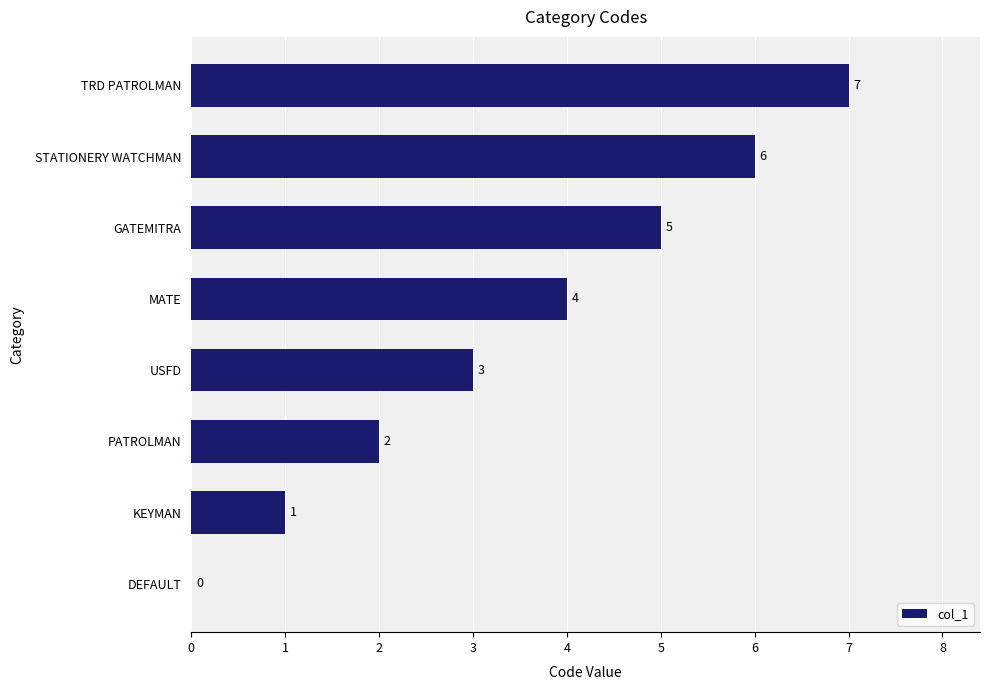

At which label is the value closest to 3?

USFD